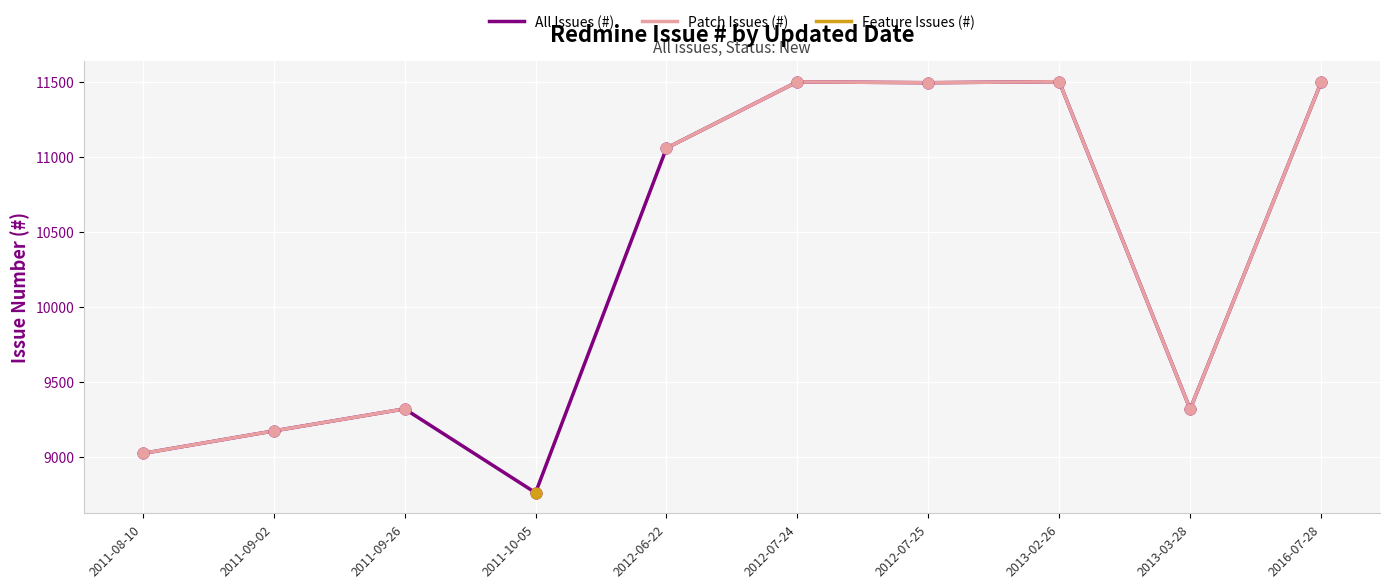

Is the value of Patch Issues (#) at 2016-07-28 greater than the value of All Issues (#) at 2016-07-28?

No